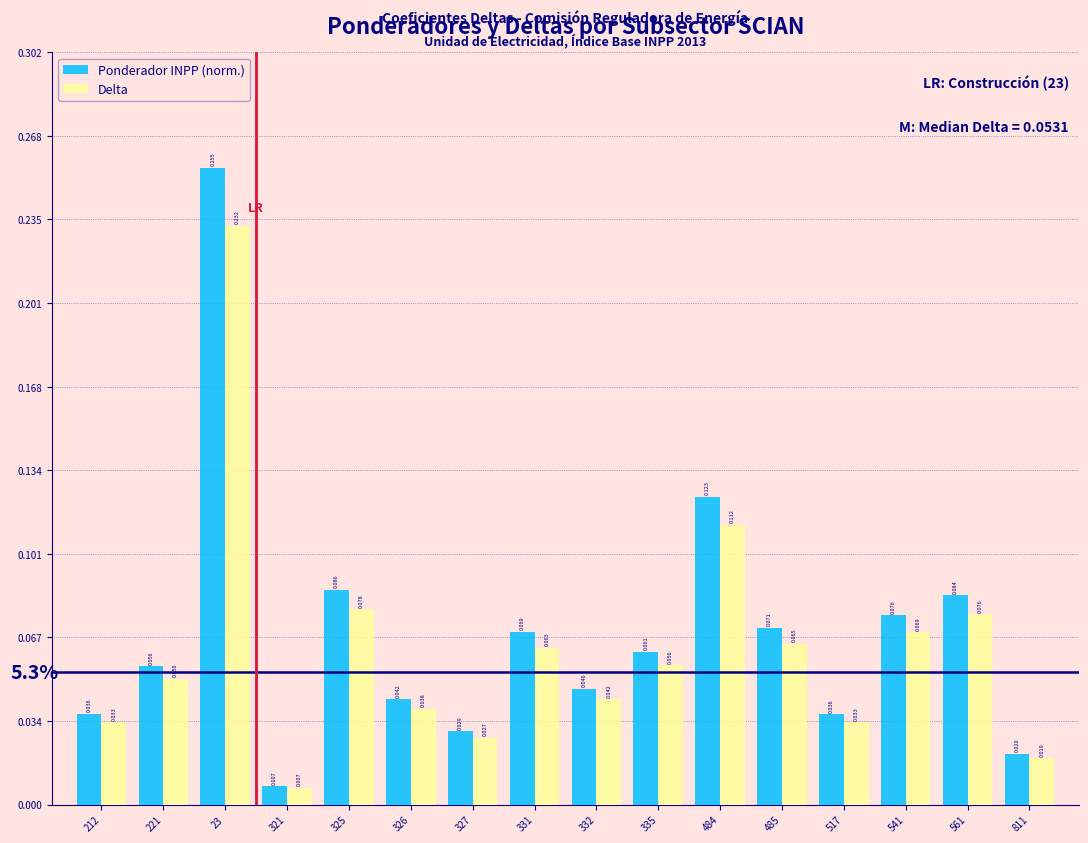

Which series has the largest total across all categories?

Ponderador INPP (norm.)